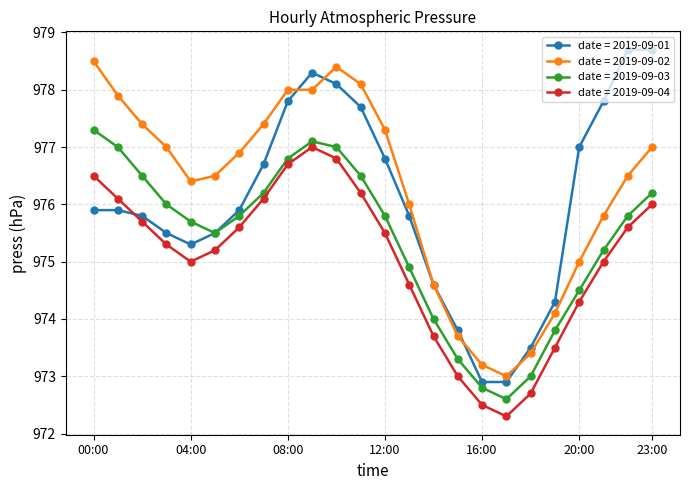

Which series has the widest spread of values?

date = 2019-09-01